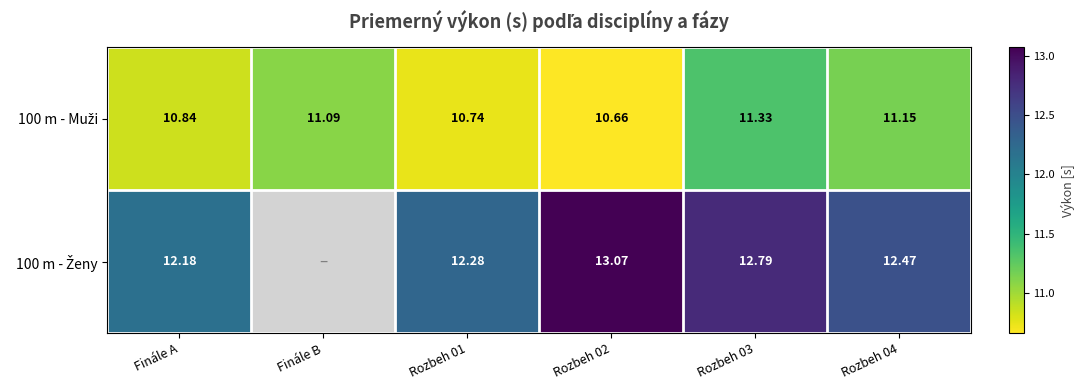

Which has a higher value, Finále A or Rozbeh 02?

Finále A